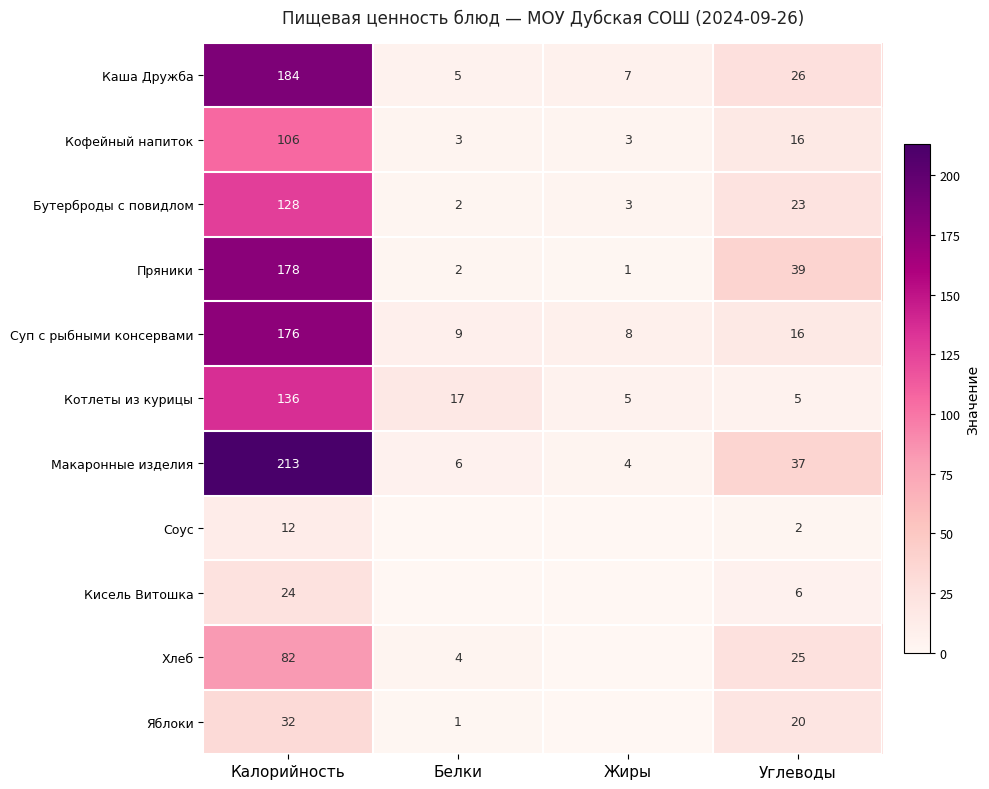

List the labels in order of Пряники value, smallest first.

Жиры, Белки, Углеводы, Калорийность